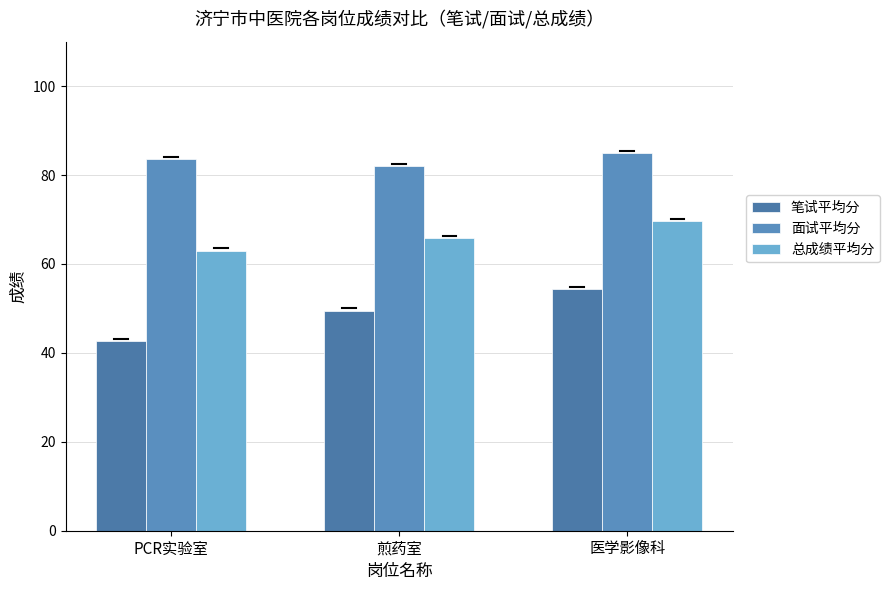

What is the label of the 2nd bar from the right?

煎药室